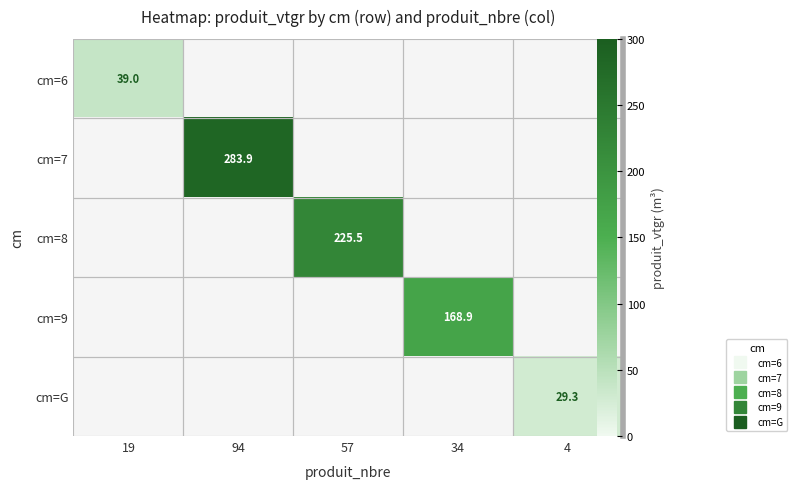

True or false: cm=G has a value of 0.0 at 34.

True